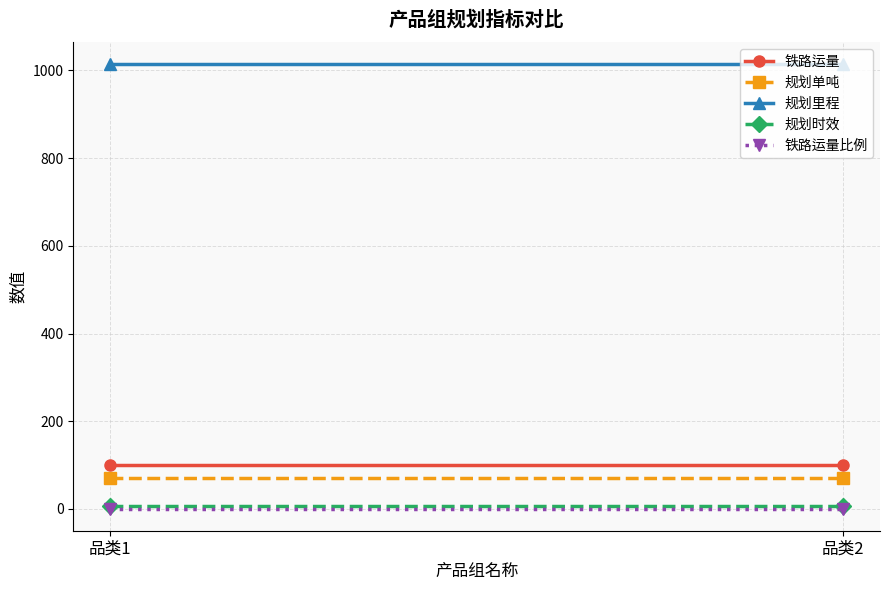

At which label does 规划单吨 reach its minimum?

品类1